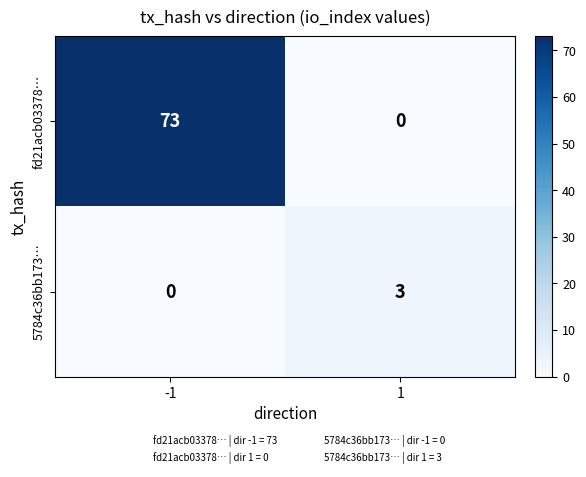

Which series has the largest total across all categories?

fd21acb03378…